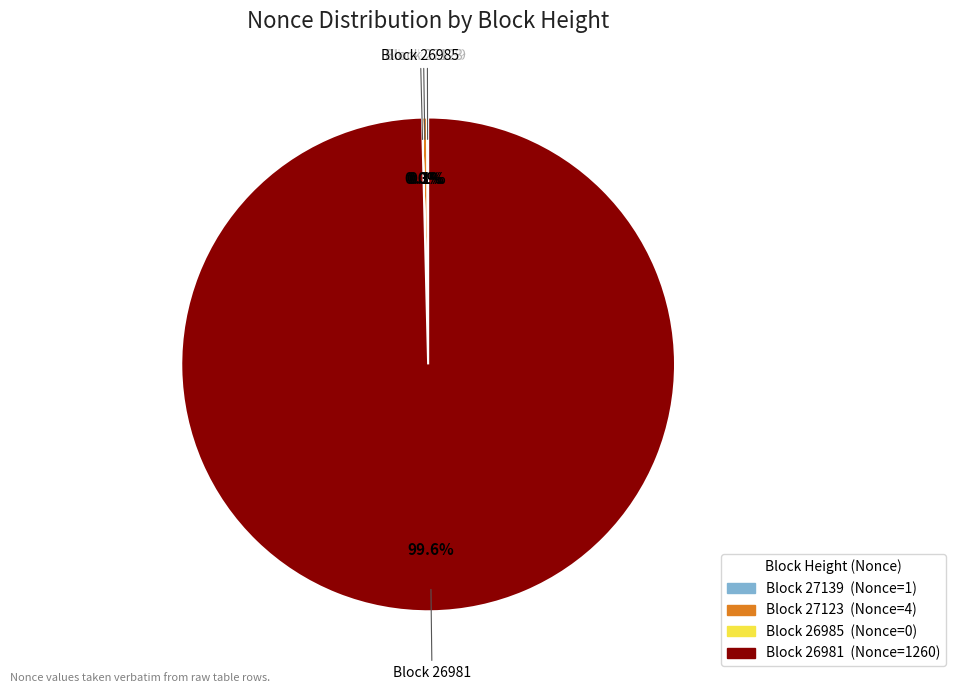

Is there any slice that represents more than half of the pie?

Yes